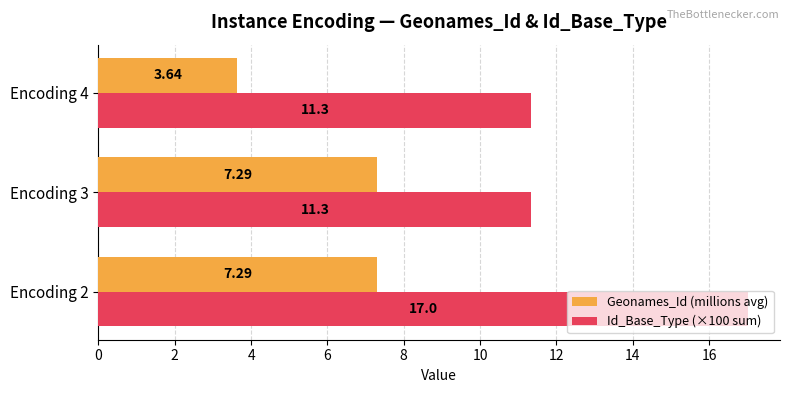

What are all the series names shown in the legend?

Geonames_Id (millions avg), Id_Base_Type (×100 sum)